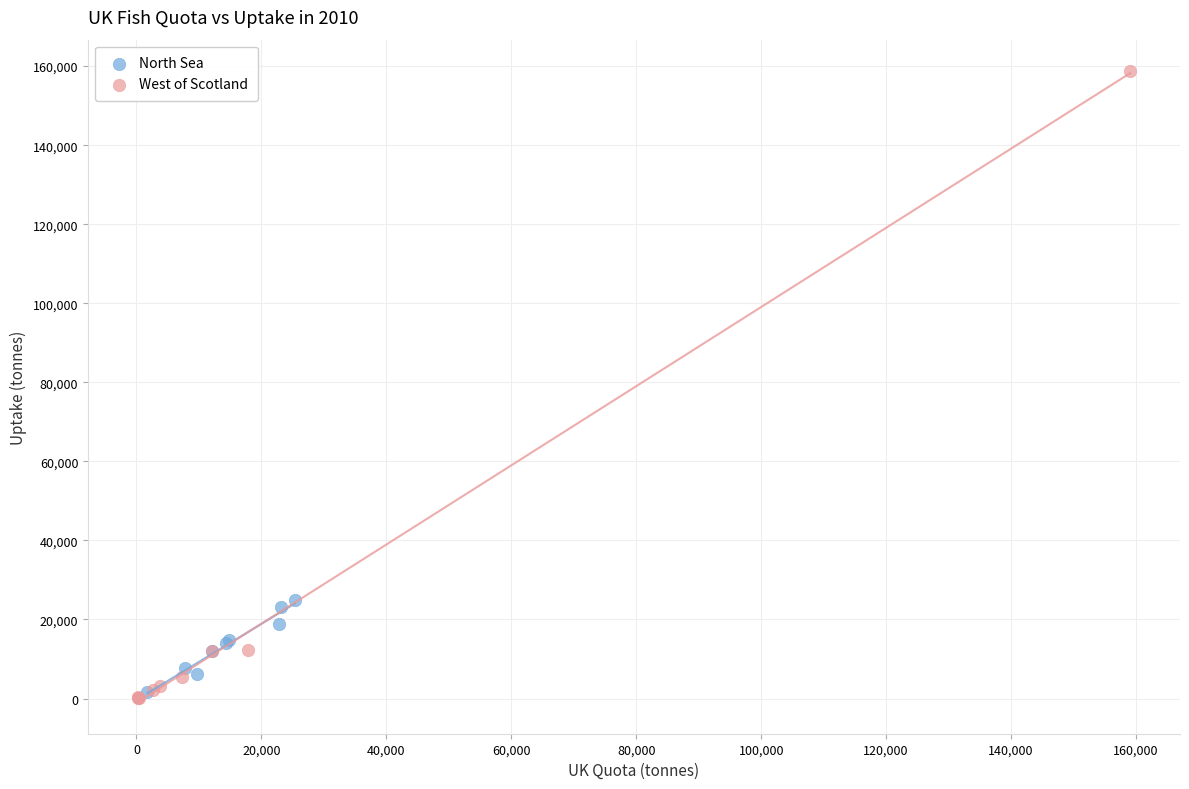

Which series contains the highest Y value?

West of Scotland